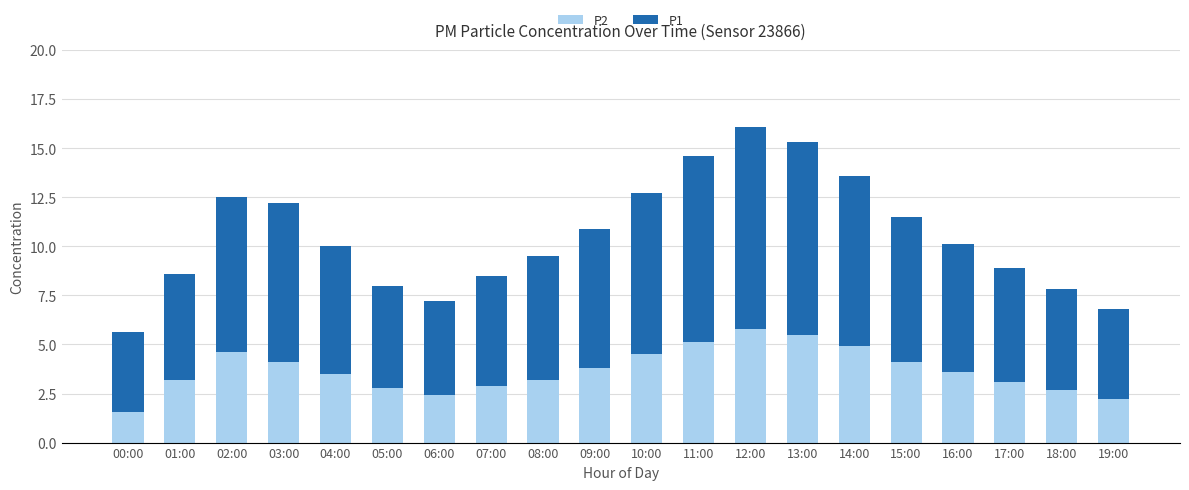

Does the chart contain any negative values?

No